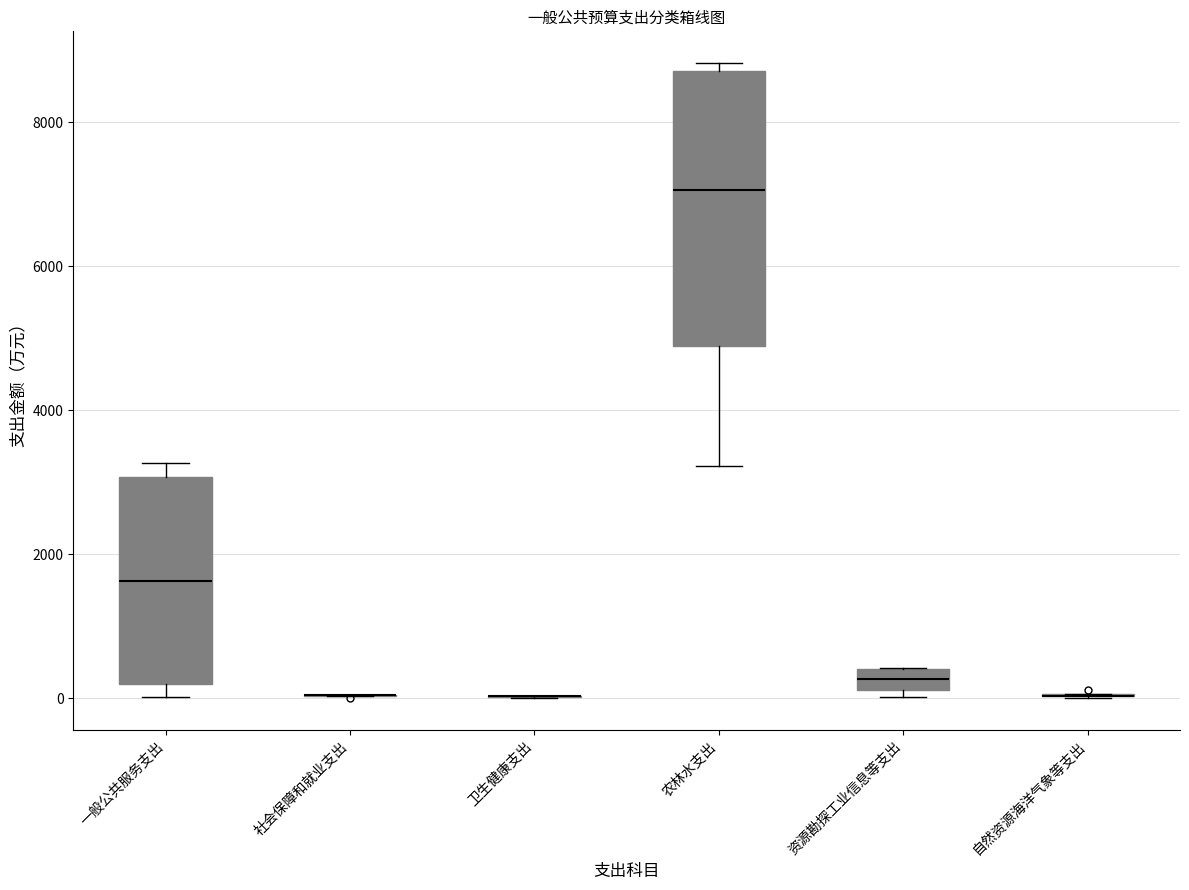

Comparing the boxes themselves (not the whiskers), which one is the tallest?

农林水支出